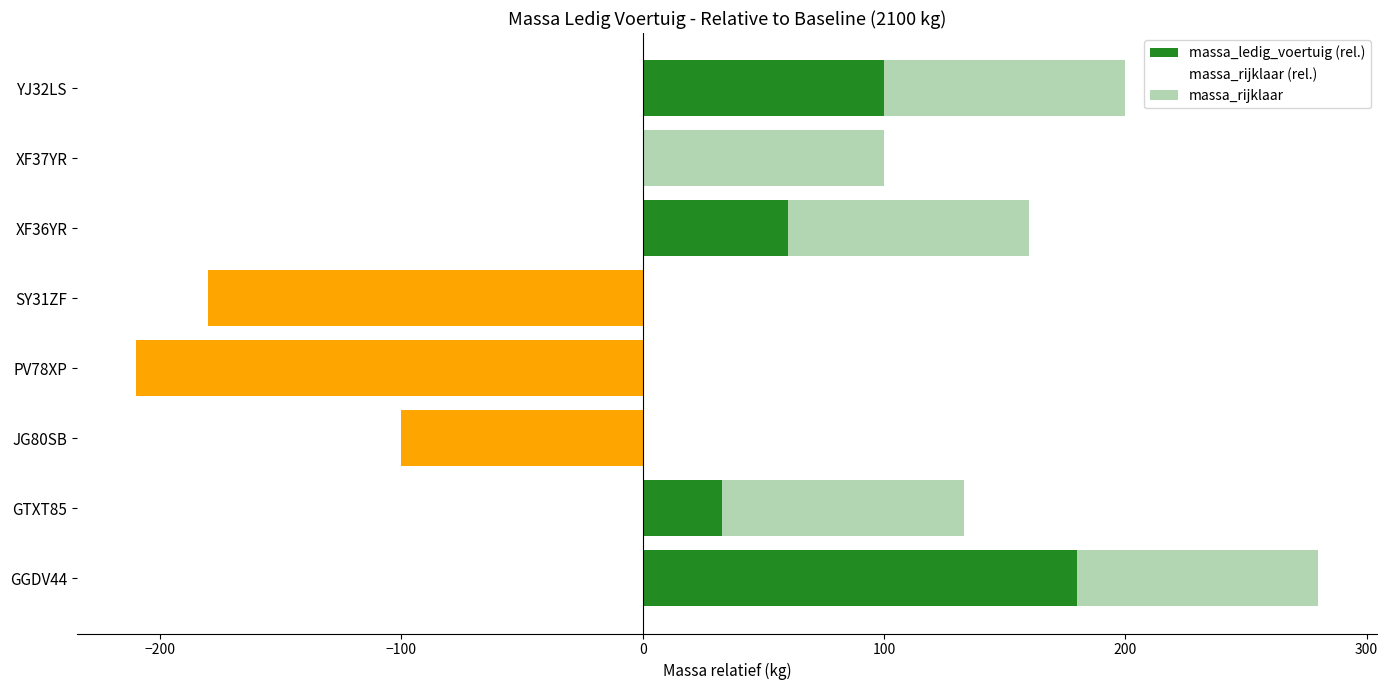

What is the total value across all series at JG80SB?

-100